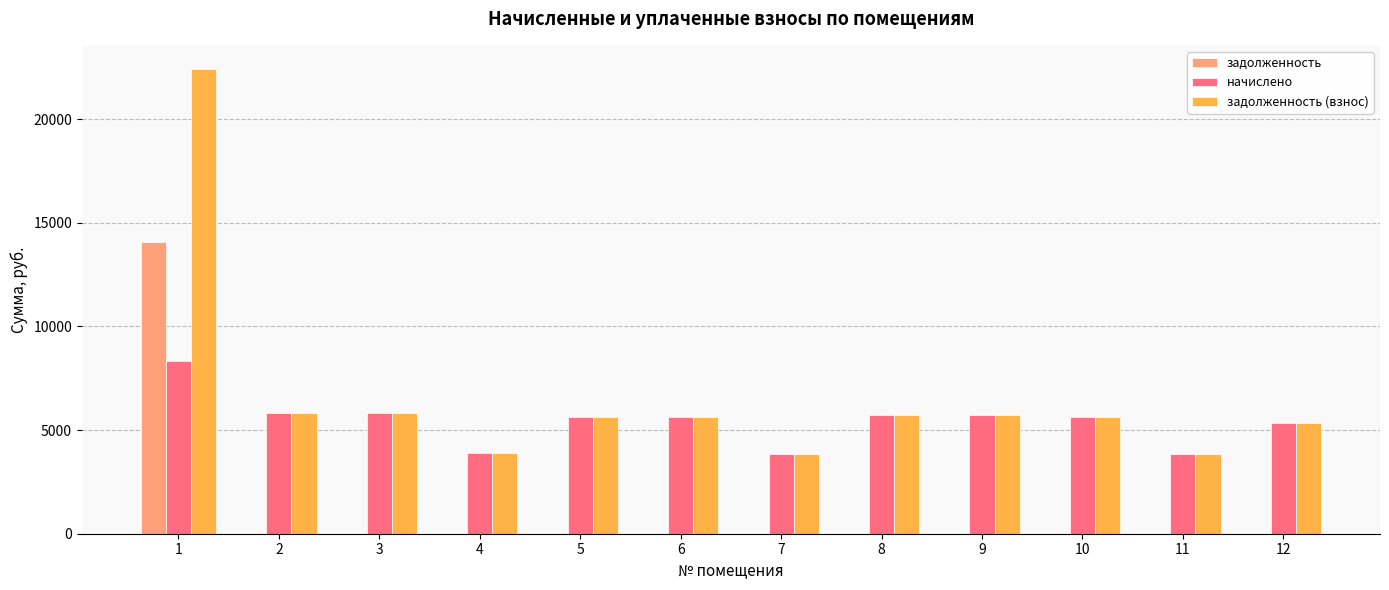

What is the total value across all series at 3?

11599.0